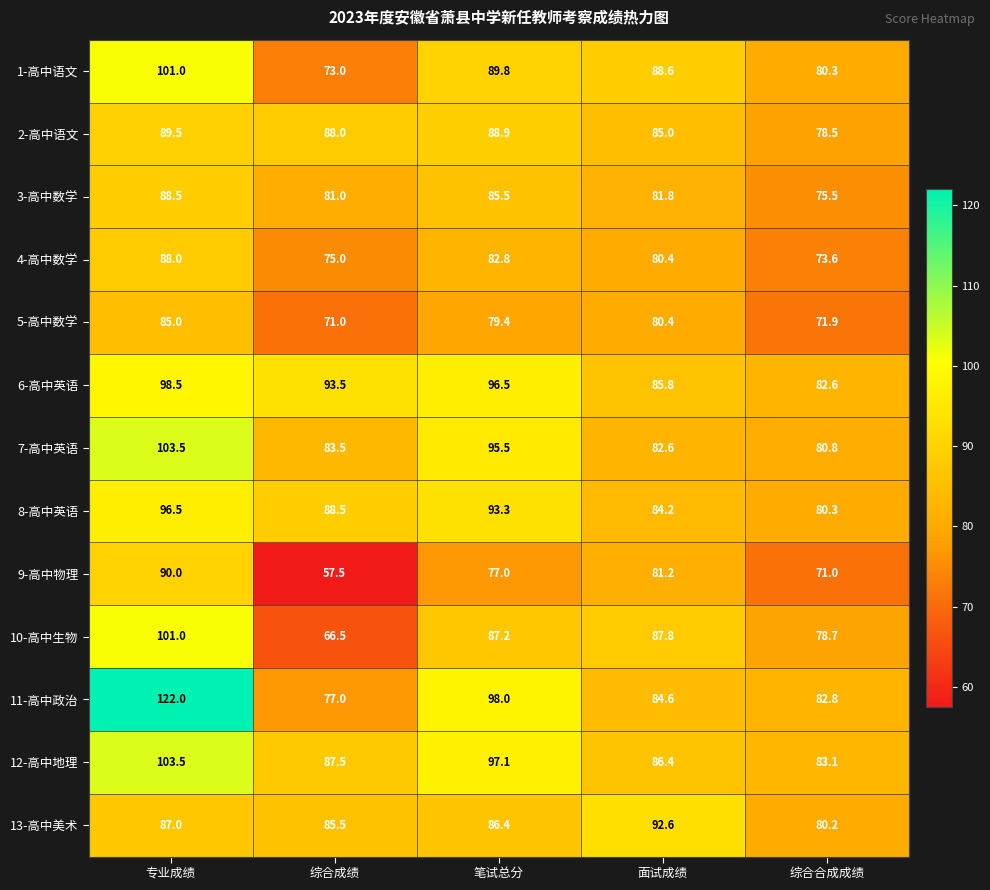

How many categories are shown in the chart?

5